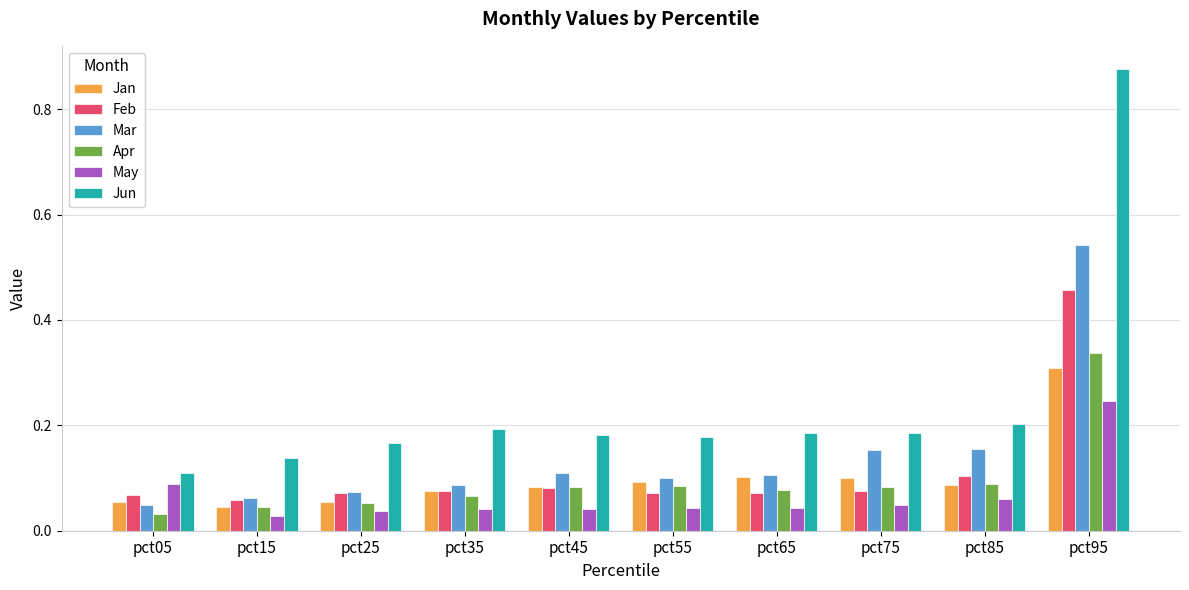

The Jun series shows 0.1 at pct15. True or false?

True